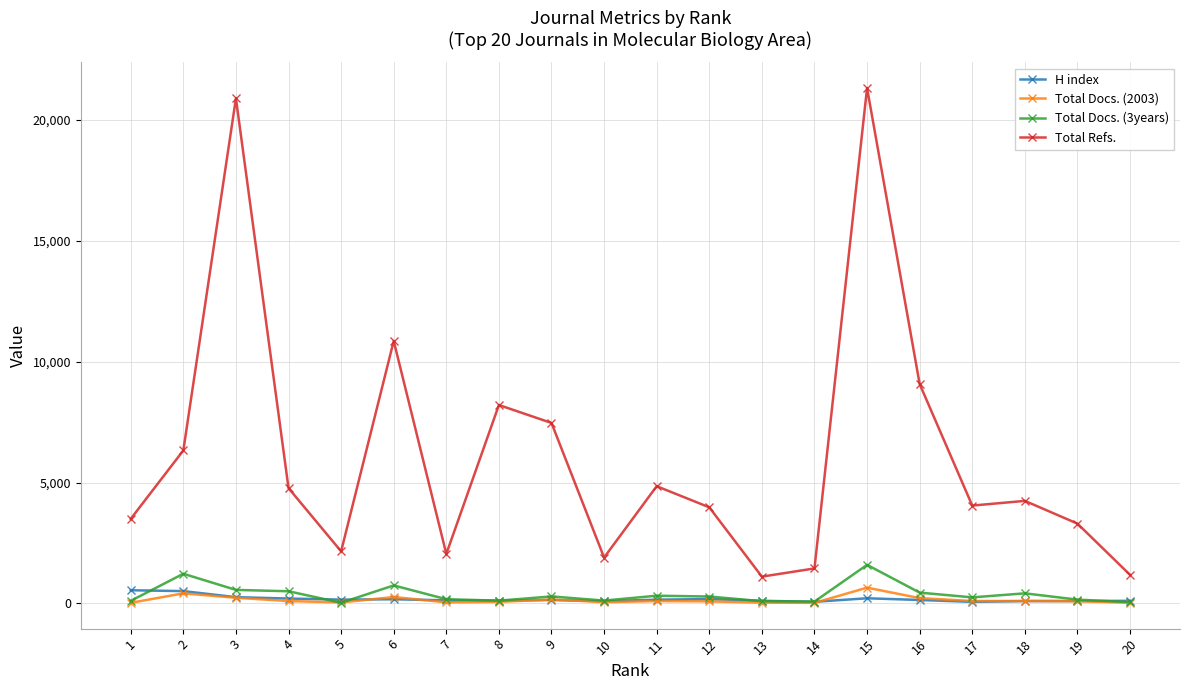

Between 4 and 14, which series saw the biggest shift?

Total Refs.